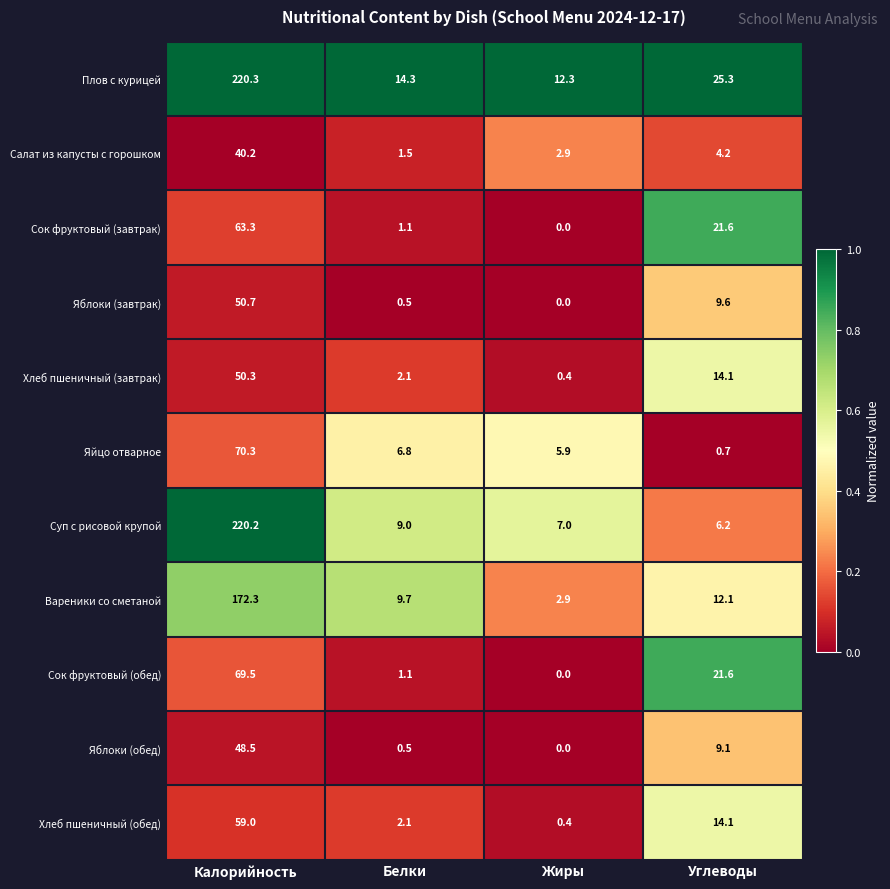

What is the sum of the Яблоки (завтрак) values at Белки and Жиры?

0.5